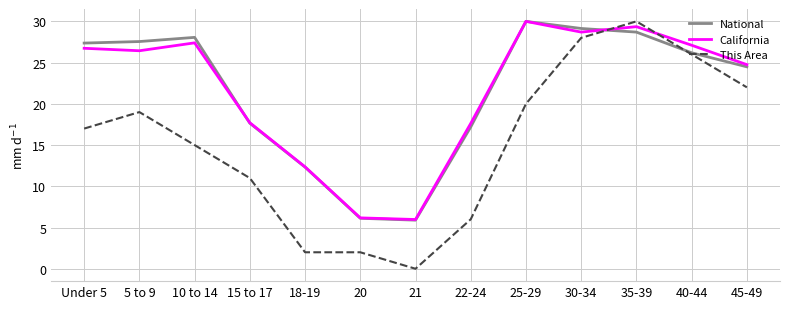

In California, how many points are lower than both neighbors (excluding endpoints)?

3